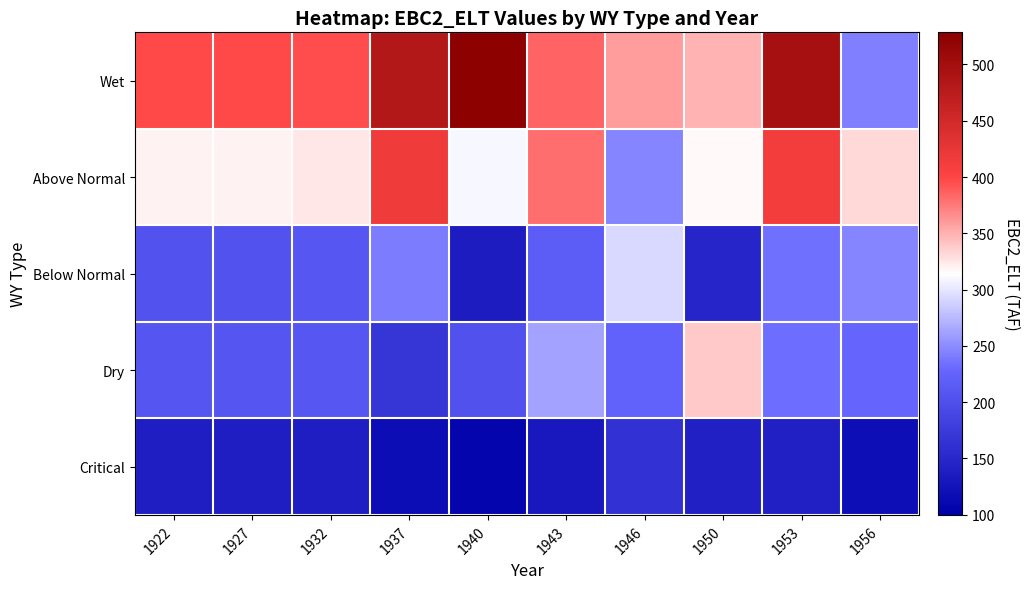

At which category does the chart reach its minimum across all series?

1940